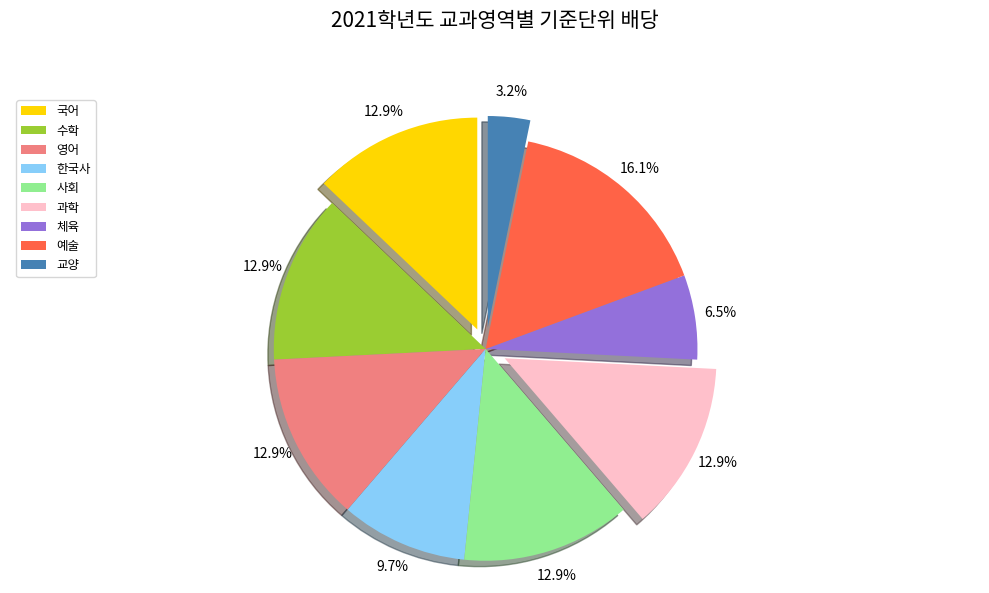

Which slice is the largest?

예술